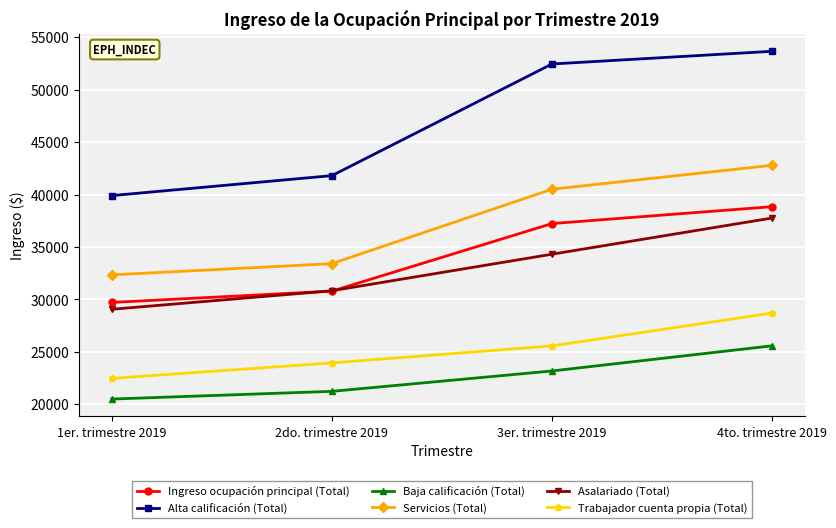

What is the spread (max minus min) of values at 4to. trimestre 2019?

28069.5